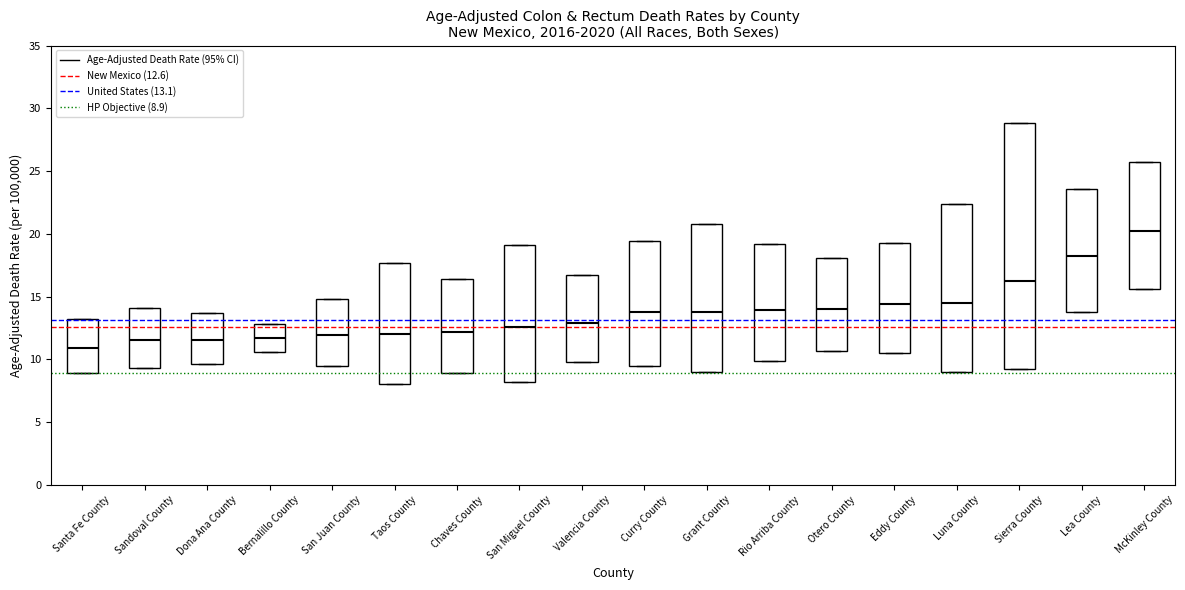

Which box is the tallest, from its lower edge to its upper edge?

Sierra County